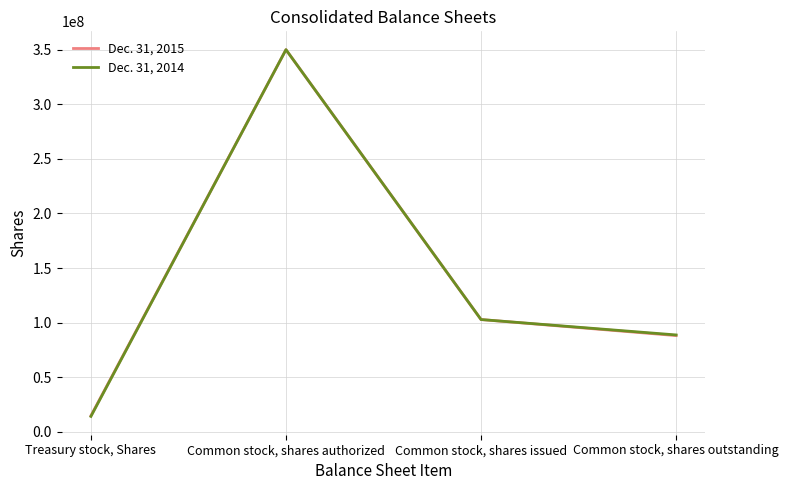

In Dec. 31, 2015, how many points are higher than both neighbors (excluding endpoints)?

1